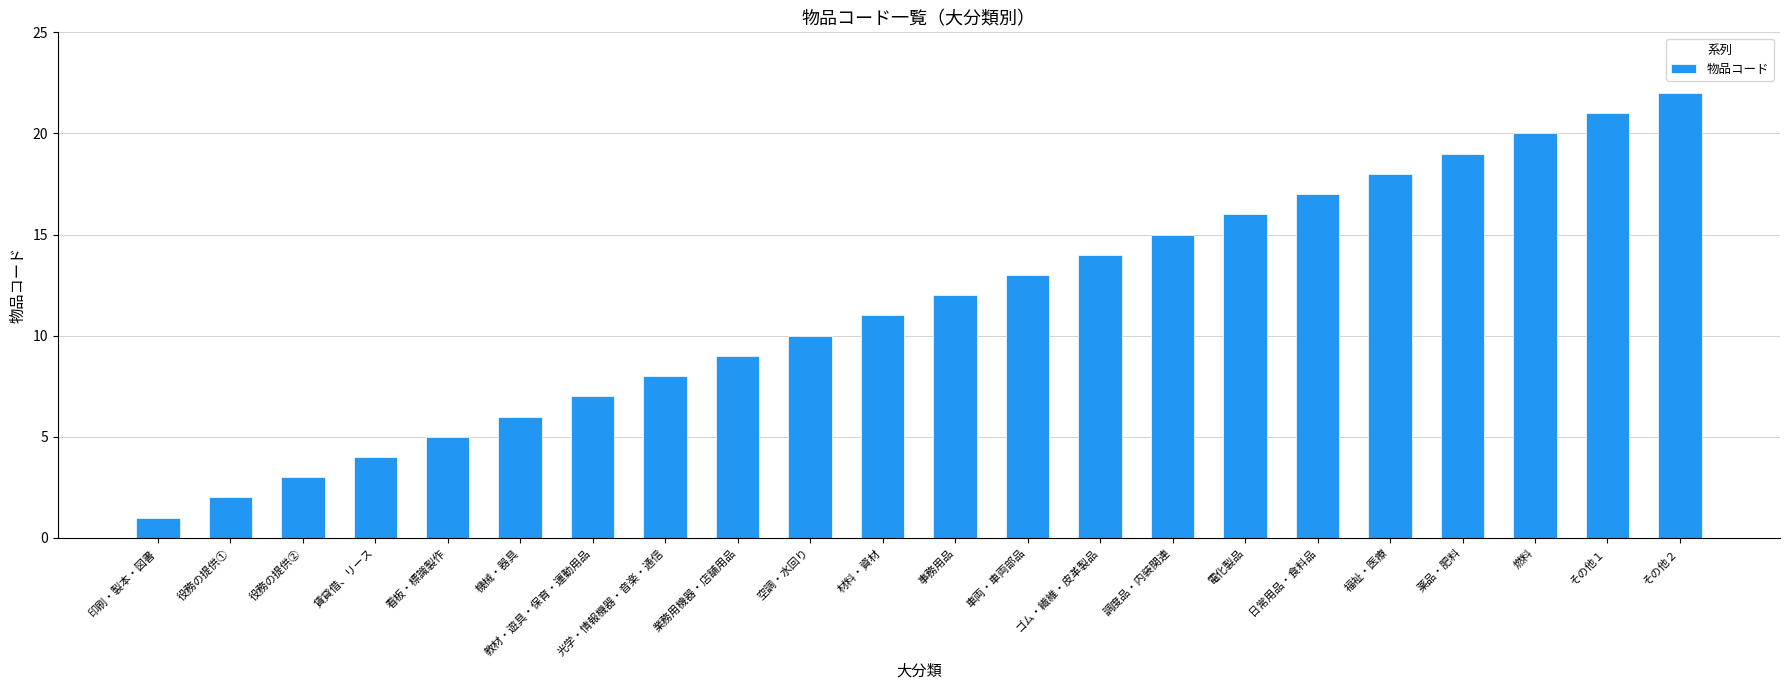

Rank the categories by value from lowest to highest.

印刷・製本・図書, 役務の提供①, 役務の提供②, 賃貸借、リース, 看板・標識製作, 機械・器具, 教材・遊具・保育・運動用品, 光学・情報機器・音楽・通信, 業務用機器・店舗用品, 空調・水回り, 材料・資材, 事務用品, 車両・車両部品, ゴム・繊維・皮革製品, 調度品・内装関連, 電化製品, 日常用品・食料品, 福祉・医療, 薬品・肥料, 燃料, その他１, その他２